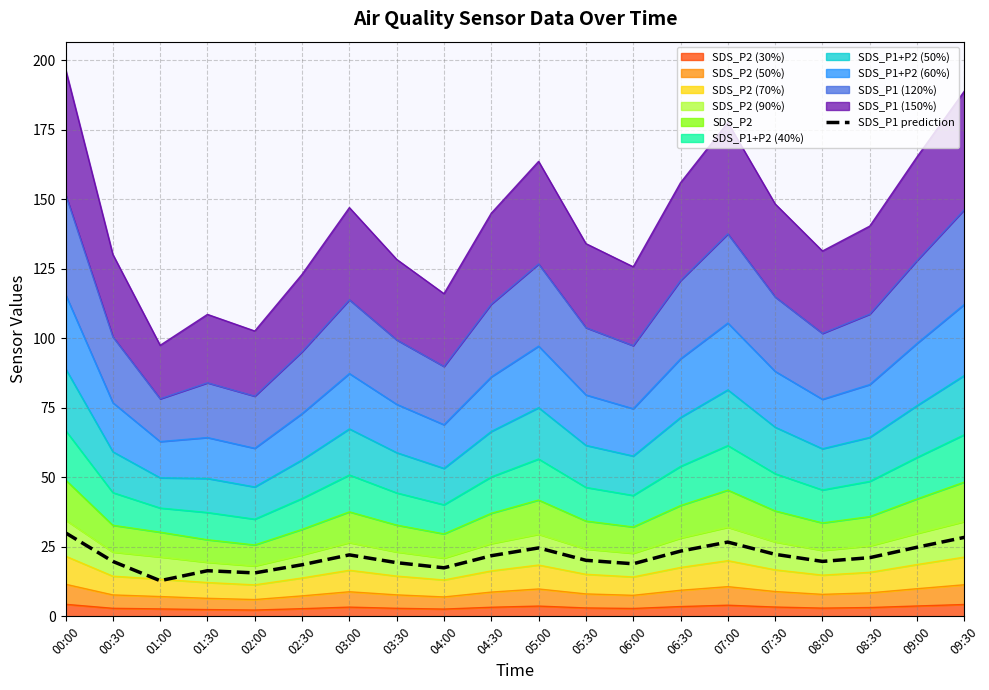

What is the sum of all values?

424.0